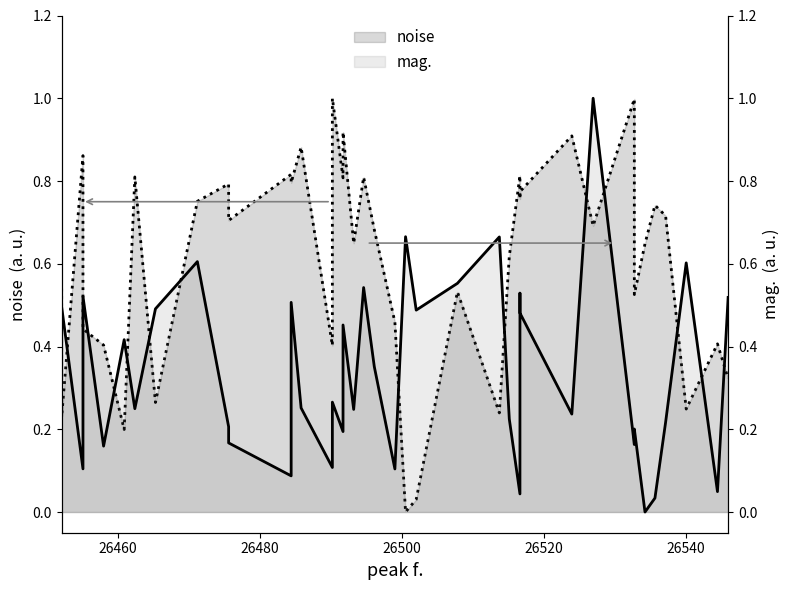

At which category is the sum across all series the highest?

31